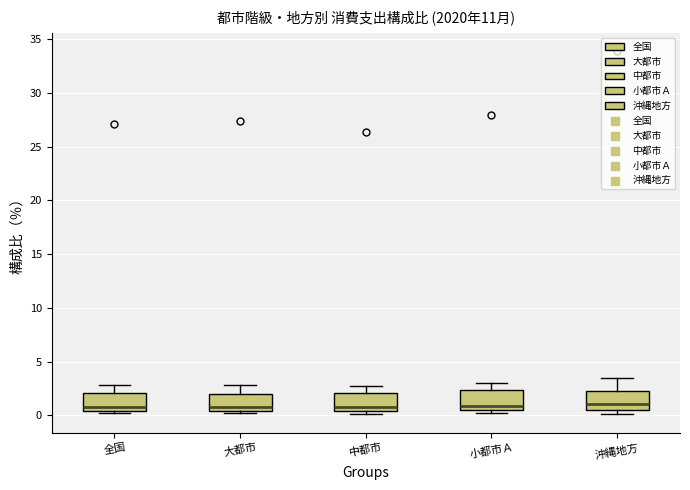

Reading left to right, transcribe this box plot: for each box, give where its median line is, the range the box spans, and where its two whiskers end, as read against the y-axis. The values are not printed on the chart, so give them approximately, as read against the axis.

全国: median 1.0, box 0.5 to 2.0, whiskers 0.0 to 3.0
大都市: median 1.0, box 0.5 to 2.0, whiskers 0.0 to 3.0
中都市: median 1.0, box 0.5 to 2.0, whiskers 0.0 to 2.5
小都市Ａ: median 1.0, box 0.5 to 2.5, whiskers 0.0 to 3.0
沖縄地方: median 1.0, box 0.5 to 2.5, whiskers 0.0 to 3.5